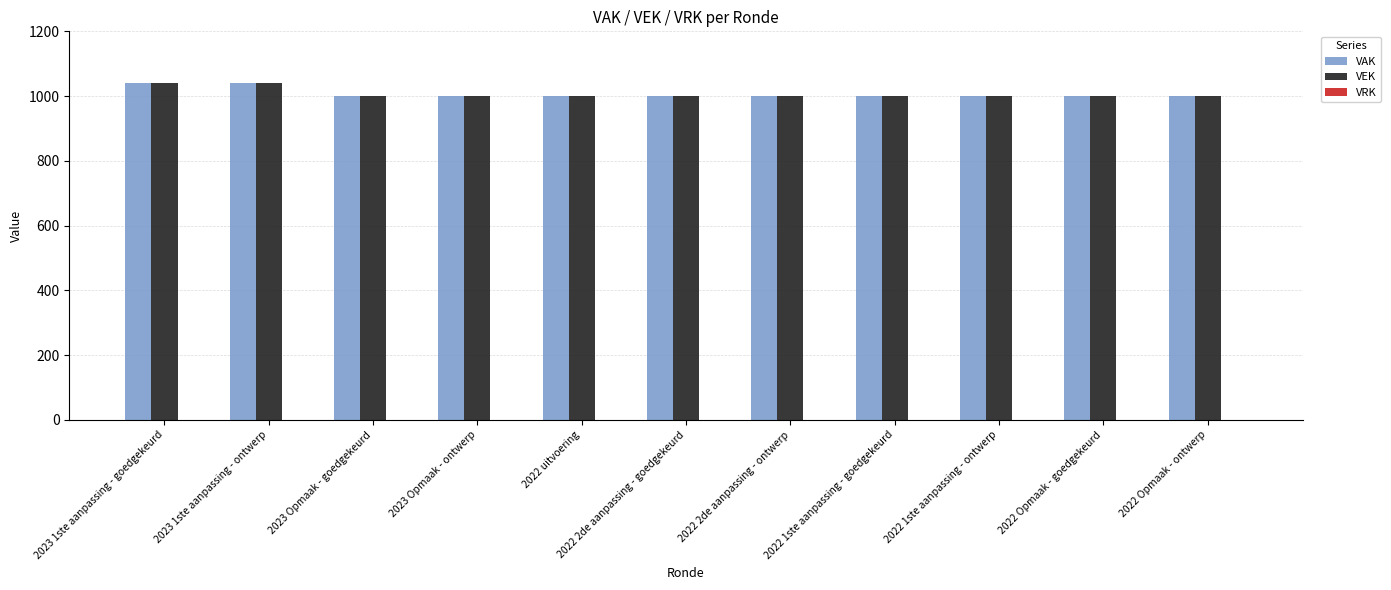

Is it true that VAK equals 1587 at 2022 uitvoering?

False